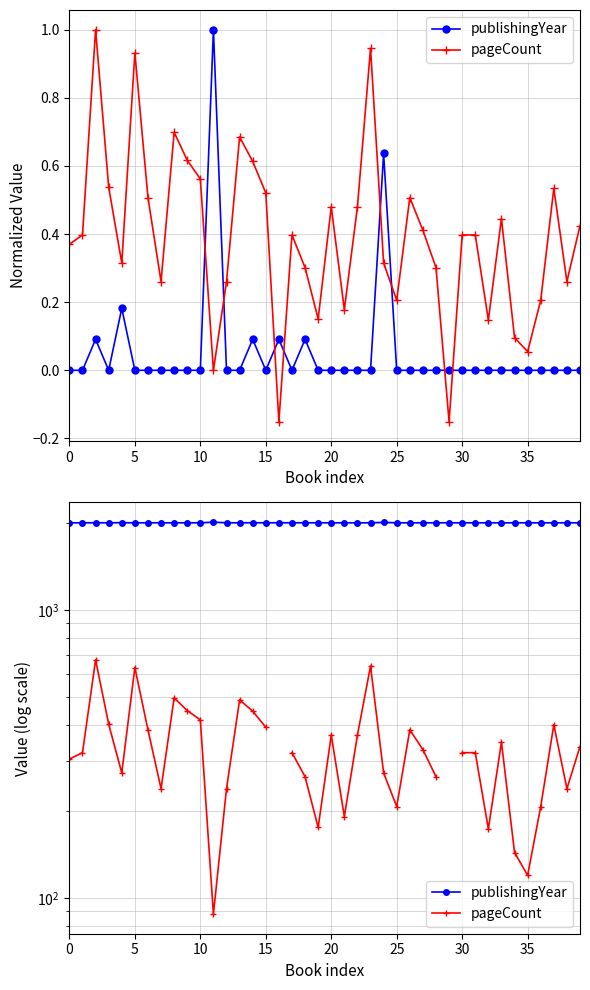

How many lines are shown in the chart?

2